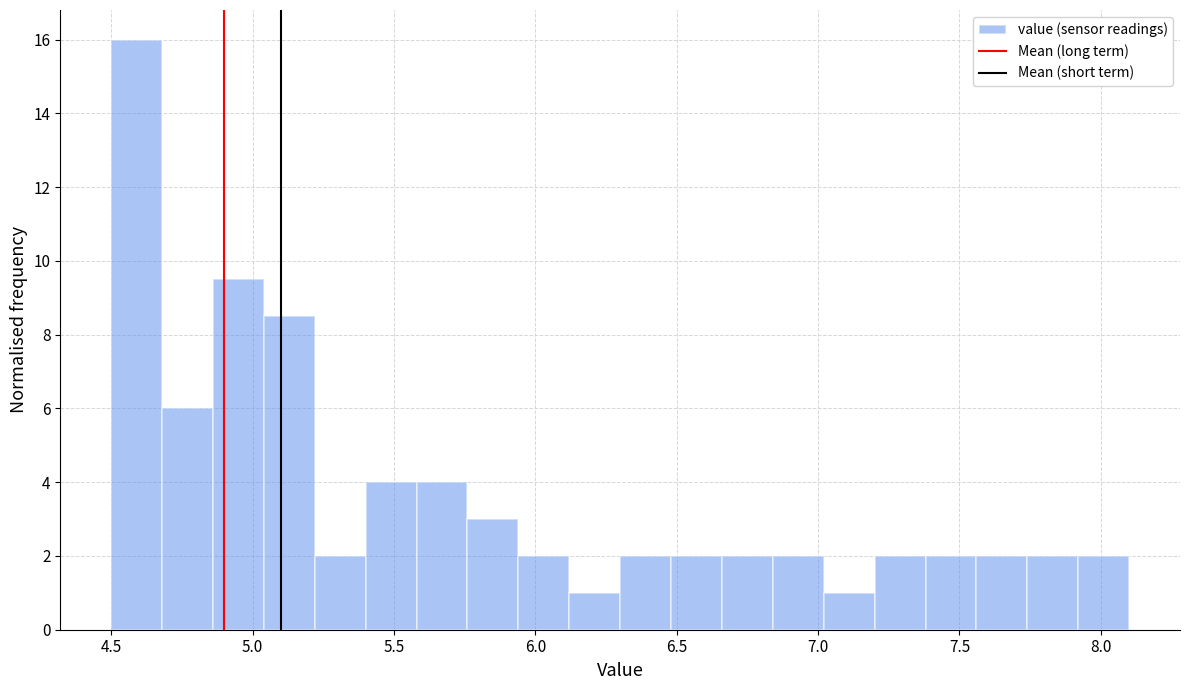

Around what value on the x-axis is the tallest bar? Give the approximate position of its centre, as read against the axis.

4.60